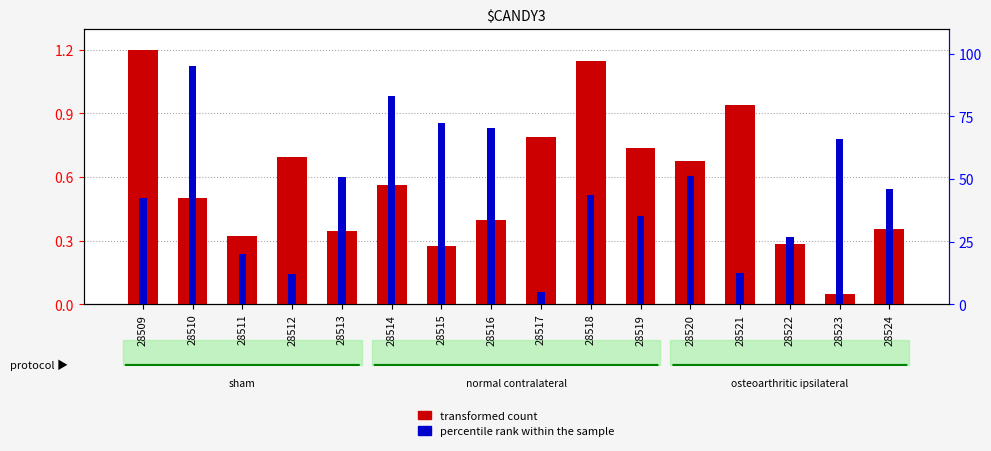

What is the value of the transformed count bar at the 15th from the left?

0.1